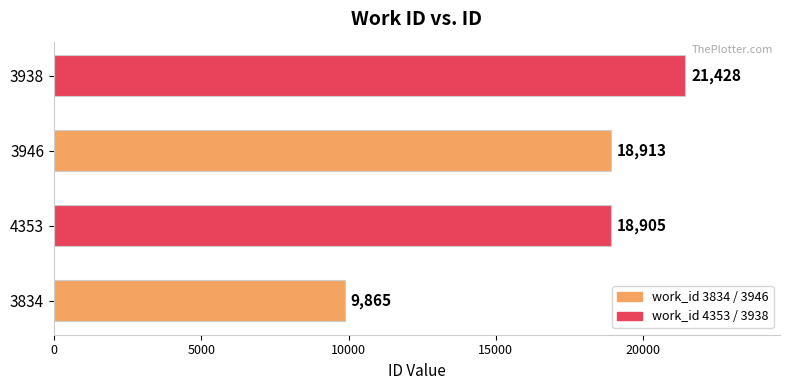

Is it true that the value at 3938 is 21428?

True